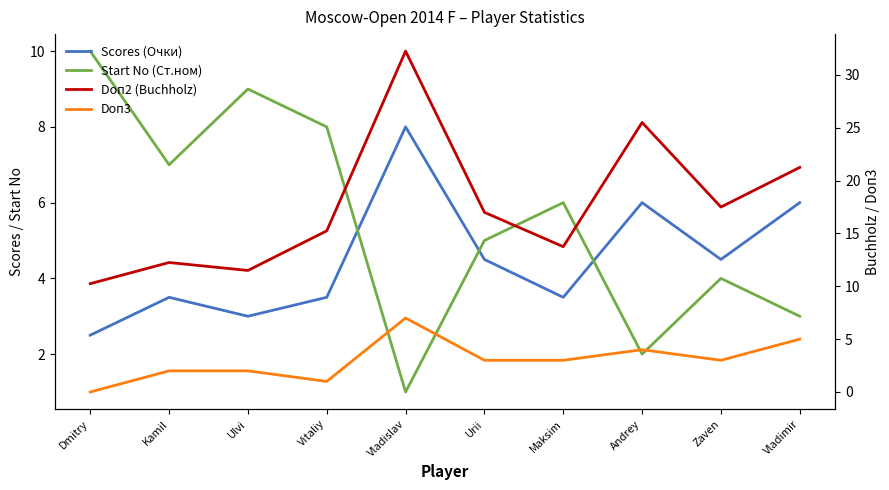

How many data points in Doп3 are less than 3?

4